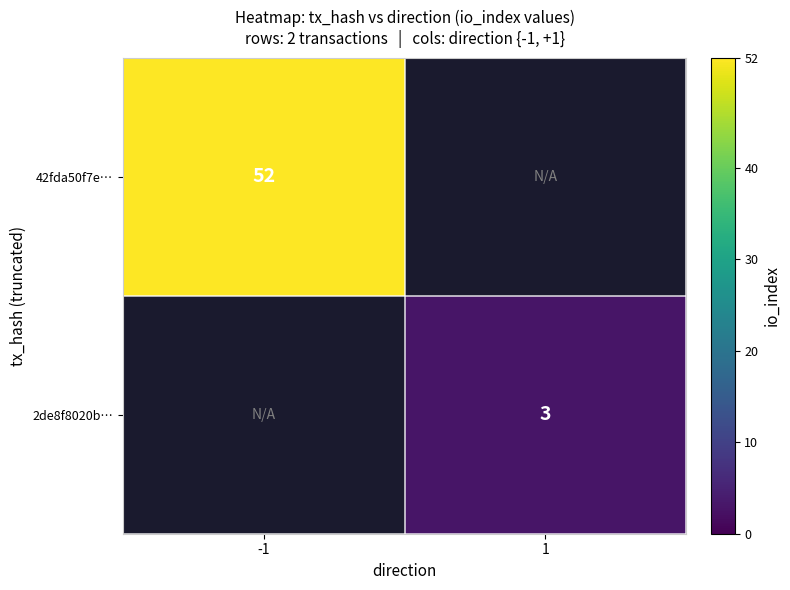

Is it true that 2de8f8020b… equals 4.0 at 1?

False